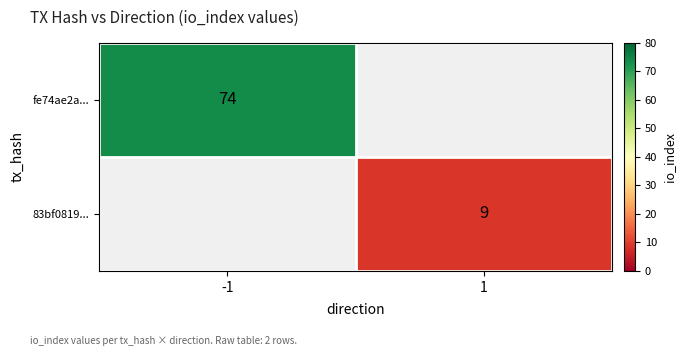

The 83bf0819... series shows 15 at 1. True or false?

False